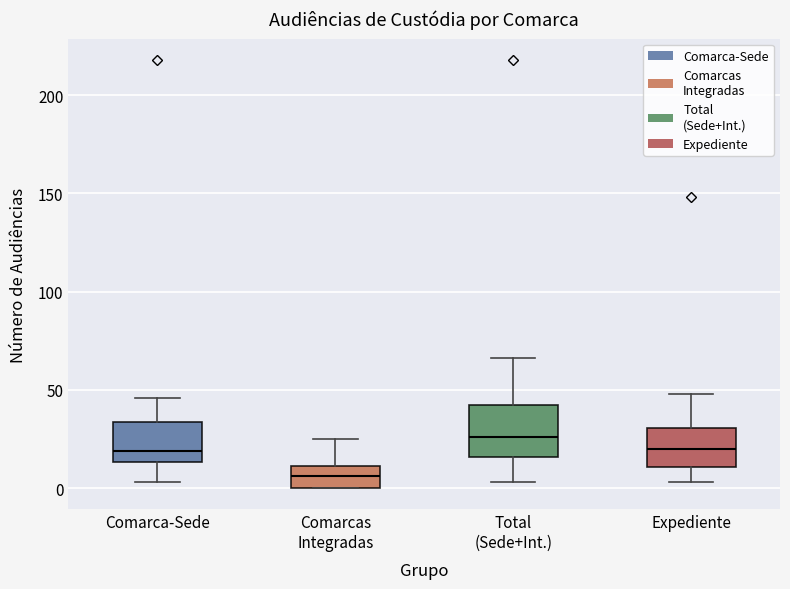

Comparing the boxes themselves (not the whiskers), which one is the tallest?

Total (Sede+Int.)